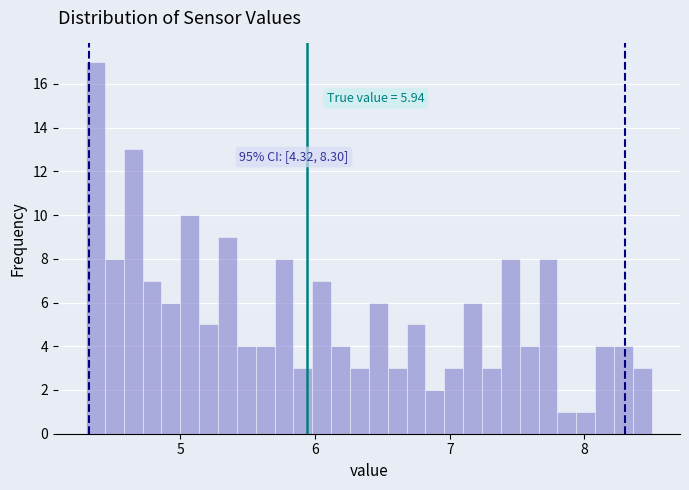

Around what value on the x-axis is the tallest bar? Give the approximate position of its centre, as read against the axis.

4.4